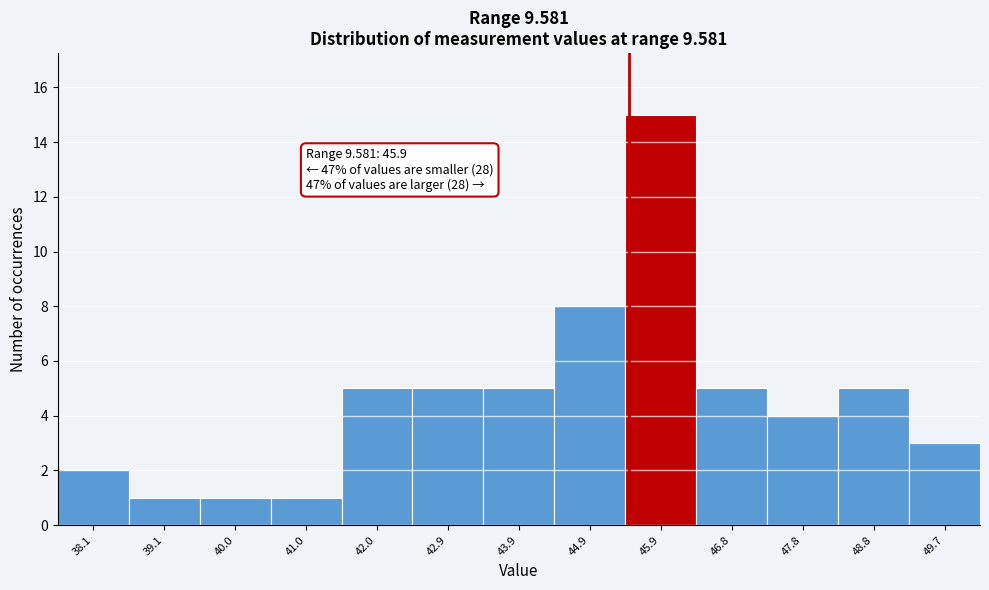

Reading left to right, list all the values displayed in this chart.

2	1	1	1	5	5	5	8	15	5	4	5	3